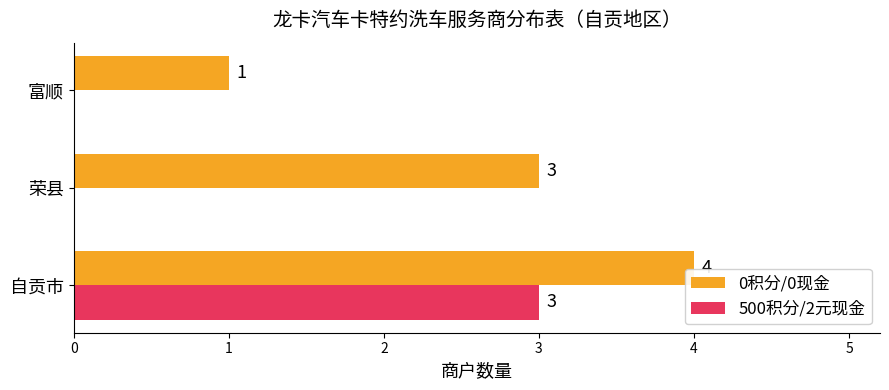

What is the total value across all series at 荣县?

3